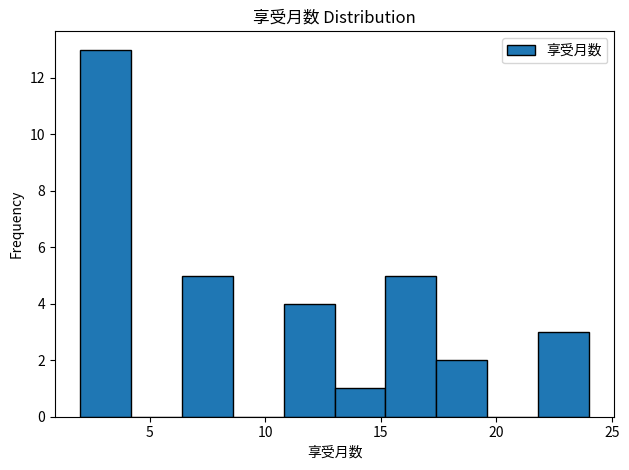

Over which range of the x-axis is the bar tallest?

2.0 to 4.2